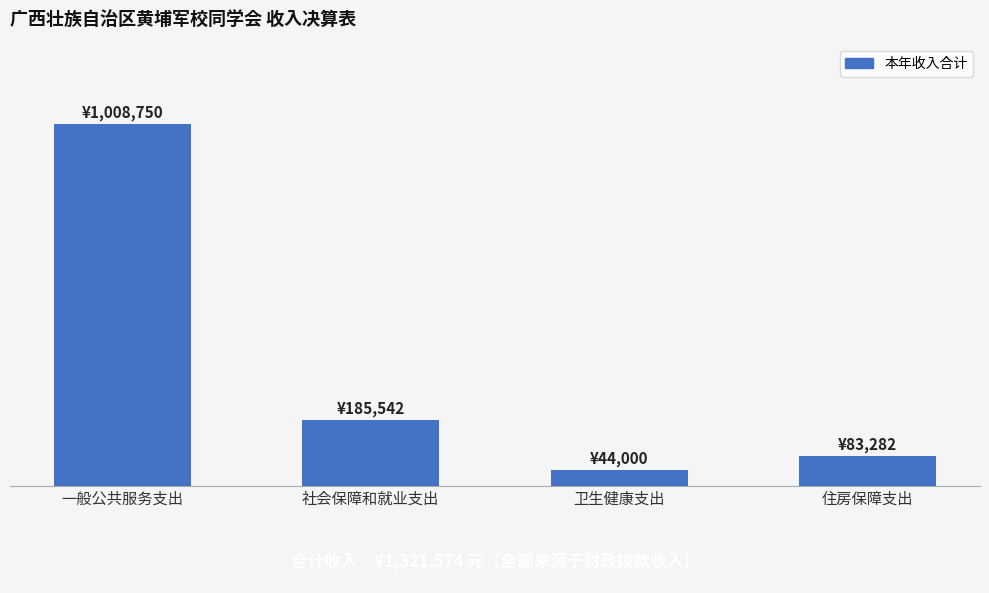

What is the sum of all values?

1321574